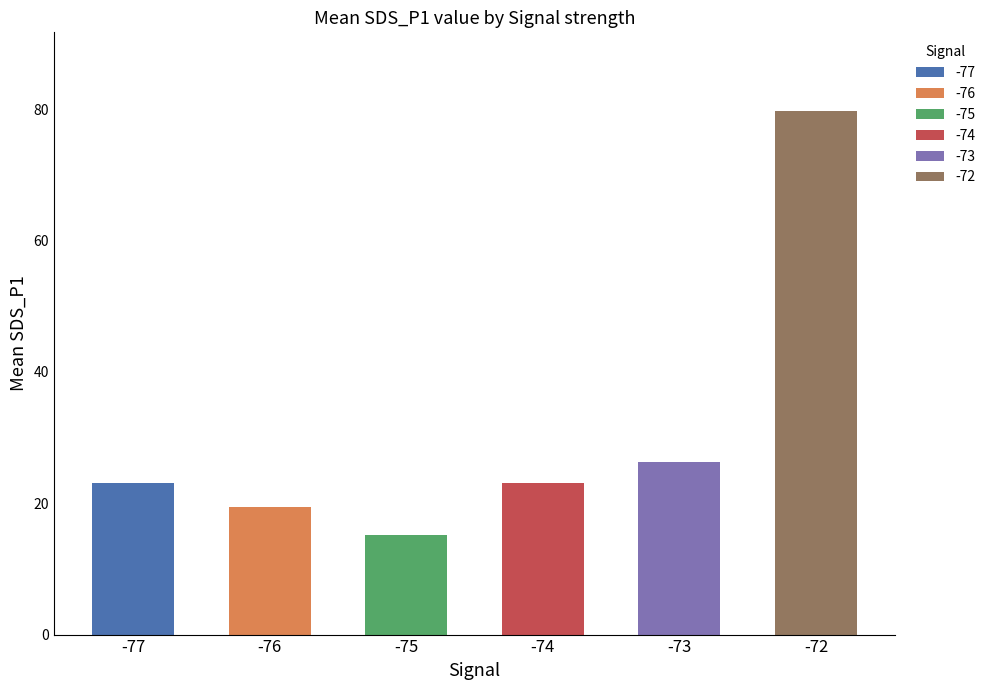

What is the difference between the second highest and minimum values?

11.0